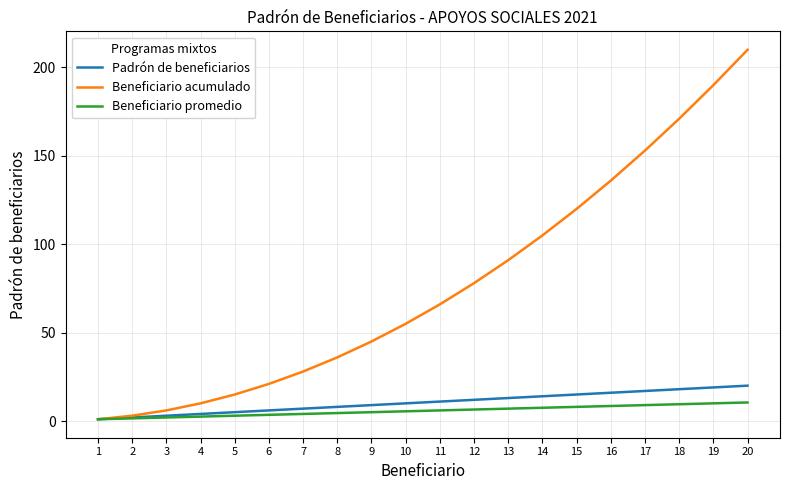

What is the highest value of the Beneficiario promedio series?

10.5